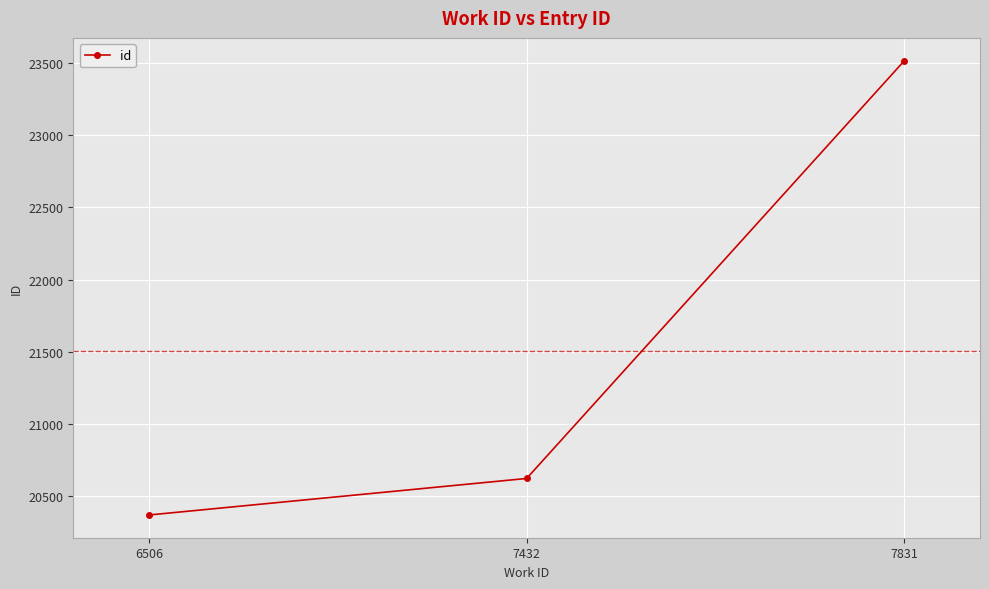

Is this an area chart (filled region under the line)?

No